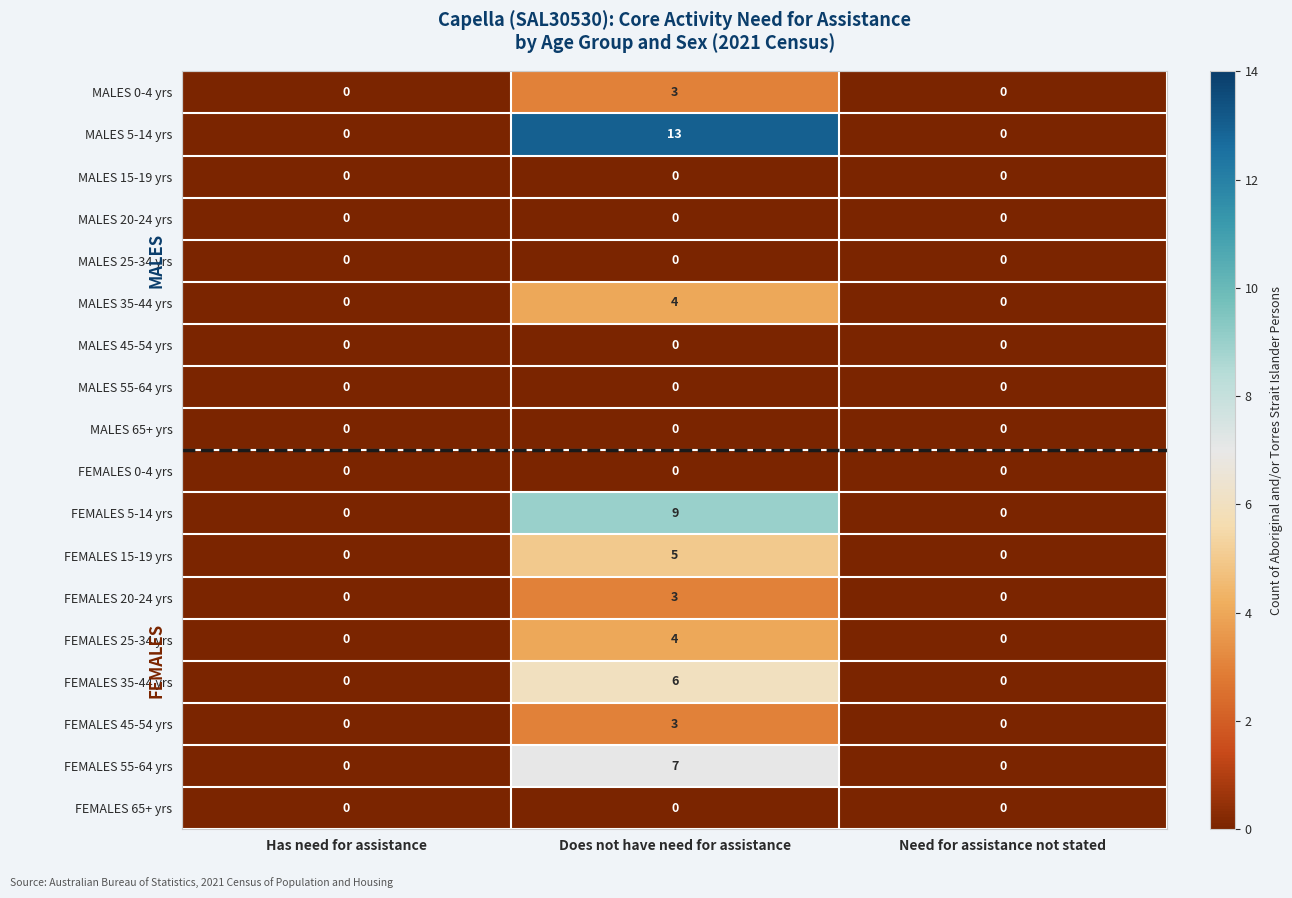

What is the sum of the FEMALES 35-44 yrs values at Does not have need for assistance and Has need for assistance?

6